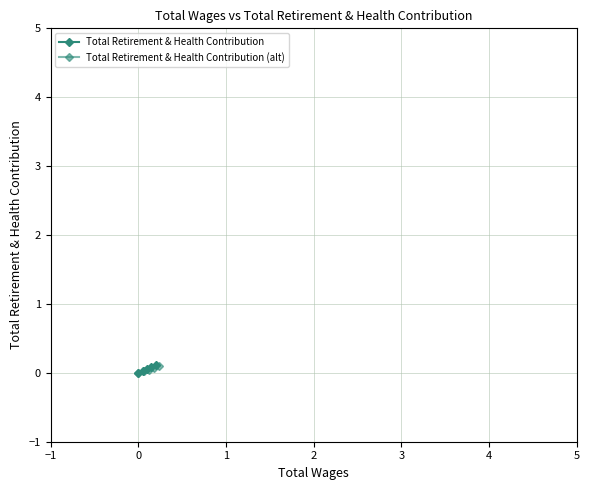

How many lines are shown in the chart?

2